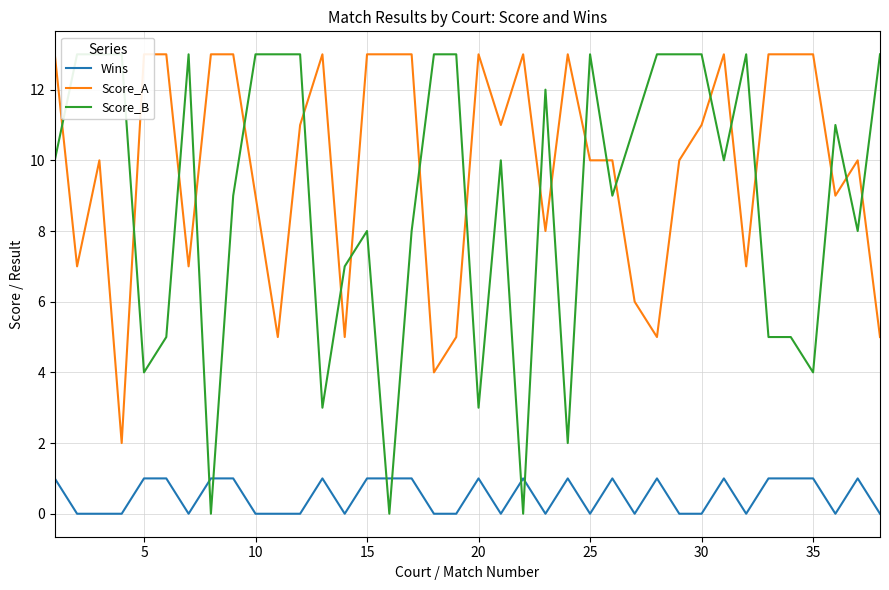

How many data points in Score_B are above 10?

18